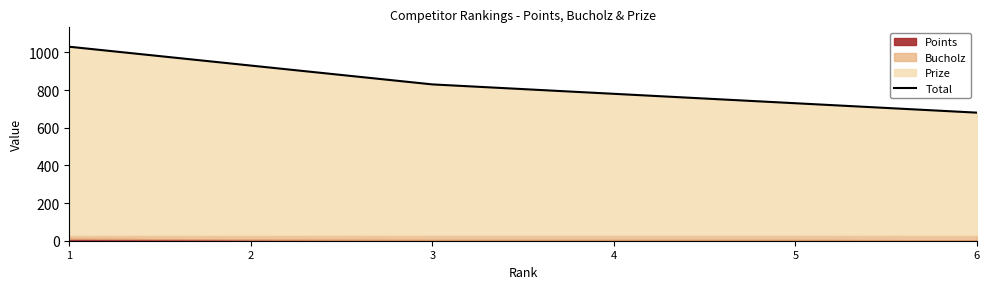

Count the values in the range 730 to 930.

4